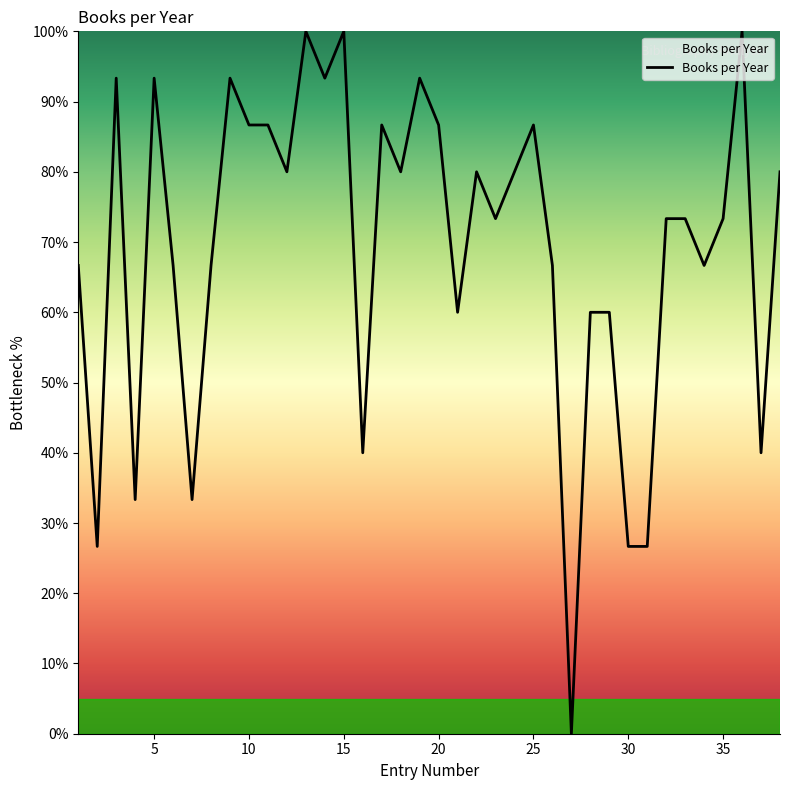

What is the maximum value shown in the chart?

100.0